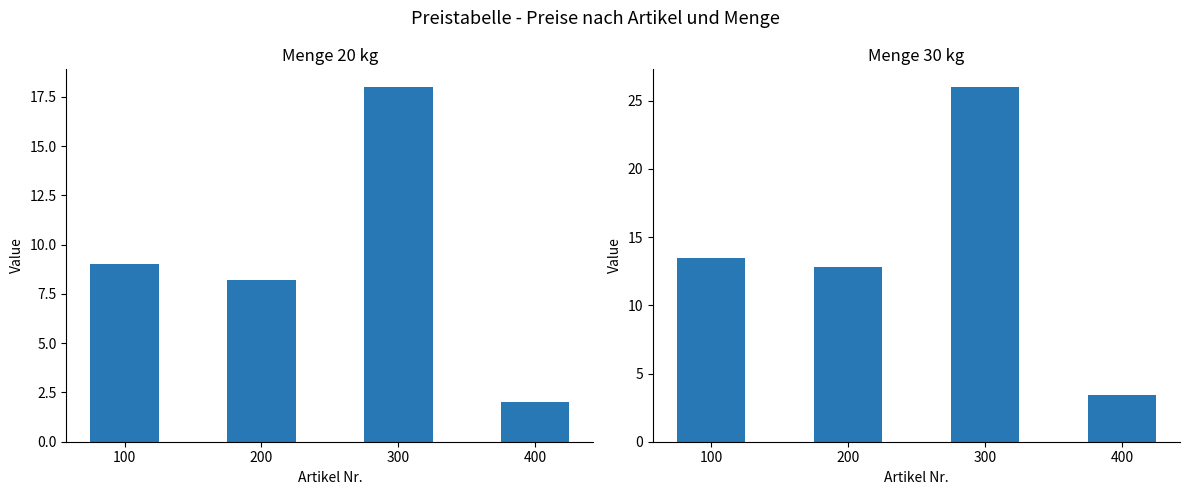

At which label does col_2 (Menge 20) first exceed 9?

300